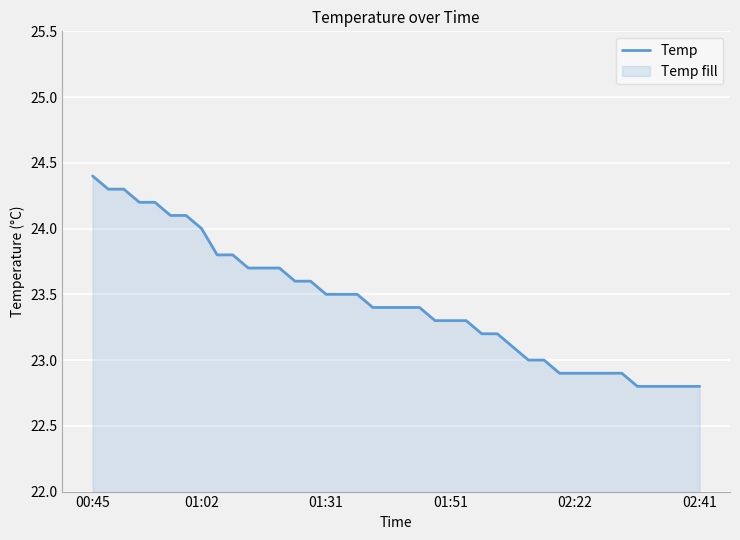

Which has a higher value, 26 or 28?

26